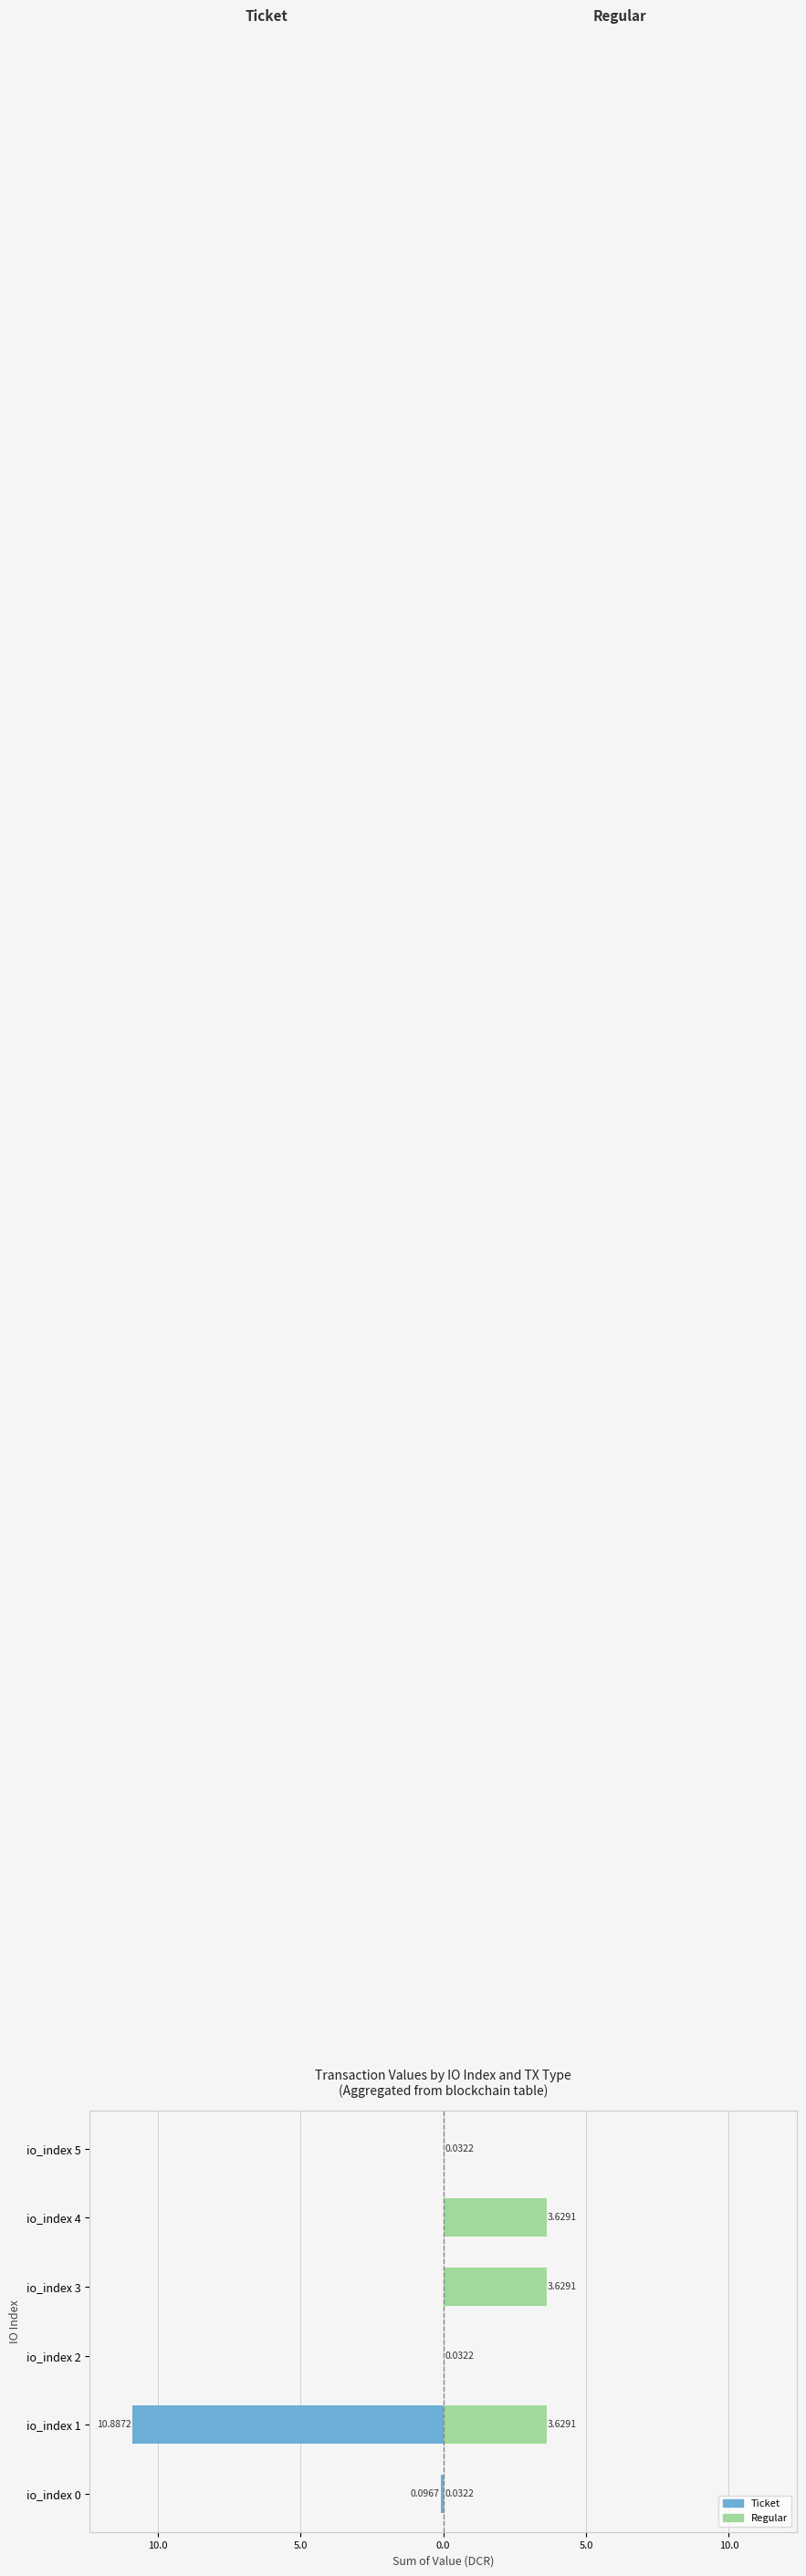

Reading right to left, extract all data points from this chart.

Ticket: 0.0	0.0	0.0	0.0	-10.9	-0.1
Regular: 0.0	3.6	3.6	0.0	3.6	0.0